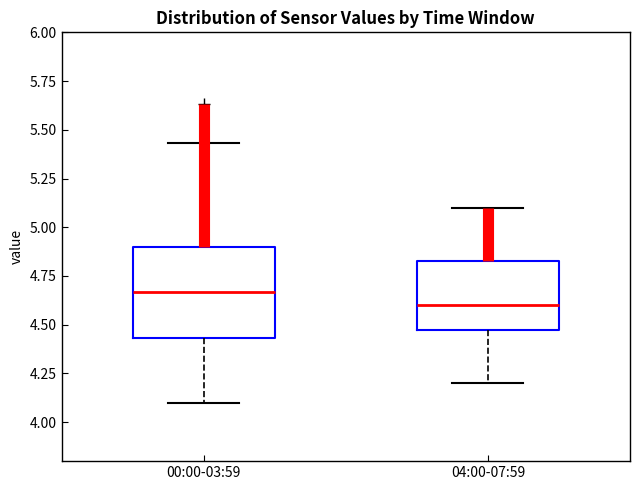

Reading left to right, transcribe this box plot: for each box, give where its median line is, the range the box spans, and where its two whiskers end, as read against the y-axis. The values are not printed on the chart, so give them approximately, as read against the axis.

00:00-03:59: median 4.65, box 4.45 to 4.90, whiskers 4.10 to 5.45
04:00-07:59: median 4.60, box 4.50 to 4.85, whiskers 4.20 to 5.10